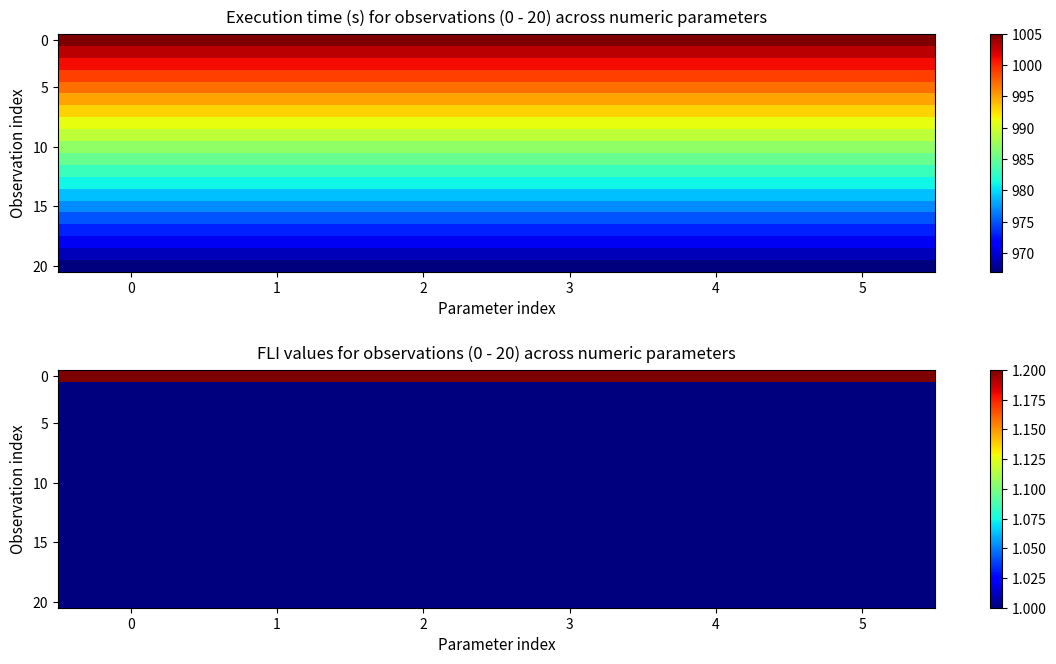

Rank the categories by 0 value from highest to lowest.

0, 1, 2, 3, 4, 5